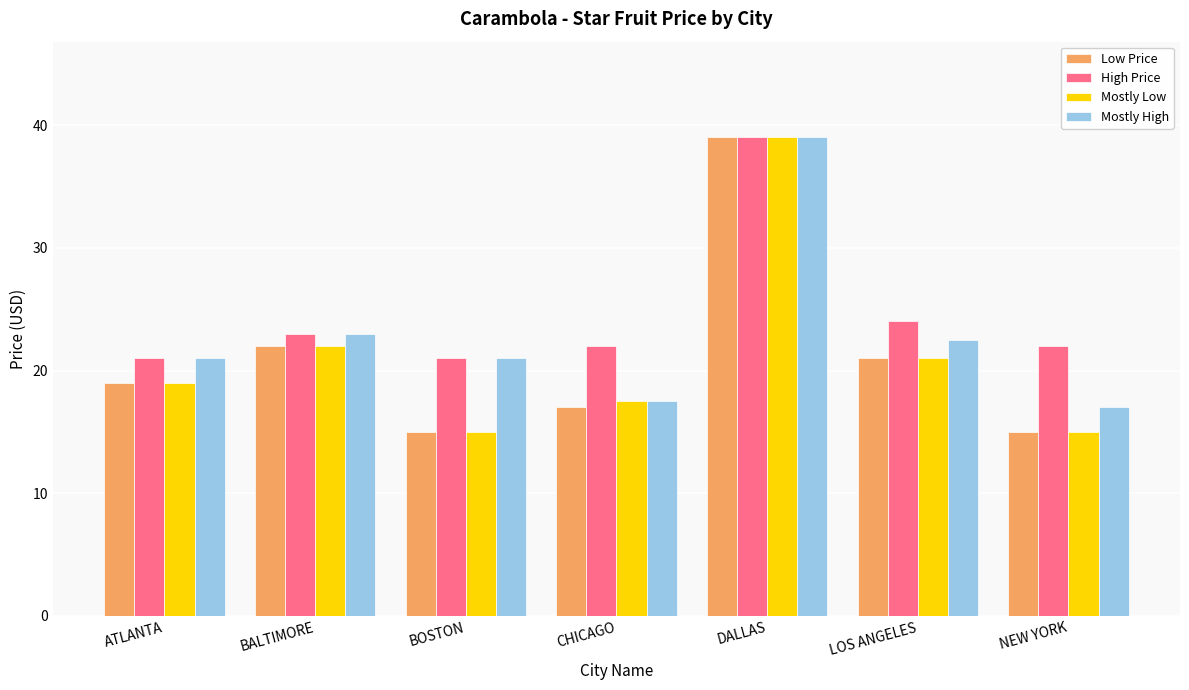

What is the value of the High Price bar at the 3rd from the left?

21.0